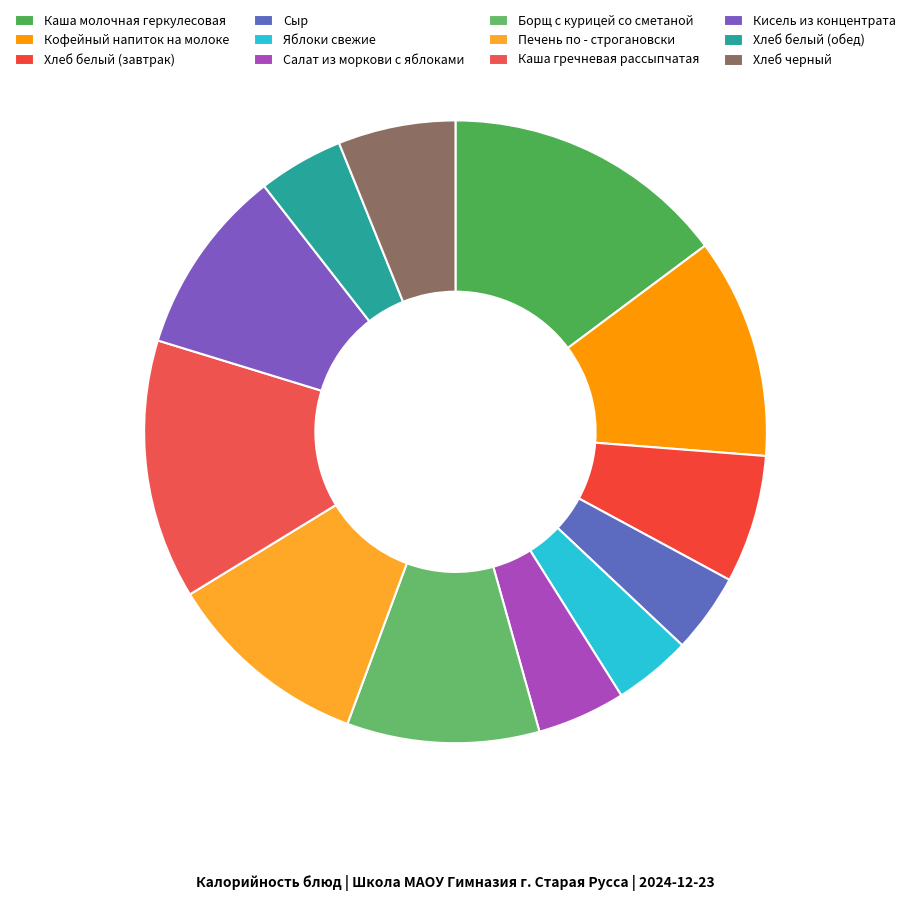

Does Кофейный напиток на молоке represent more than half of the total?

No